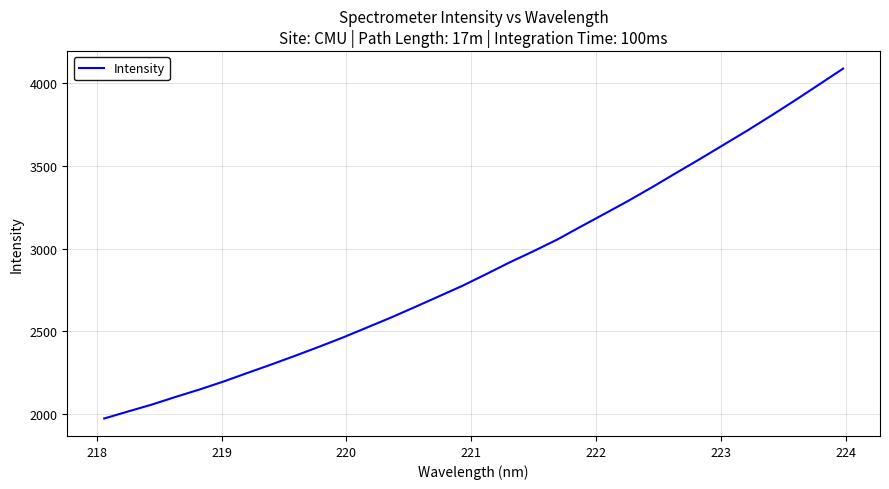

What is the maximum value shown in the chart?

4089.0